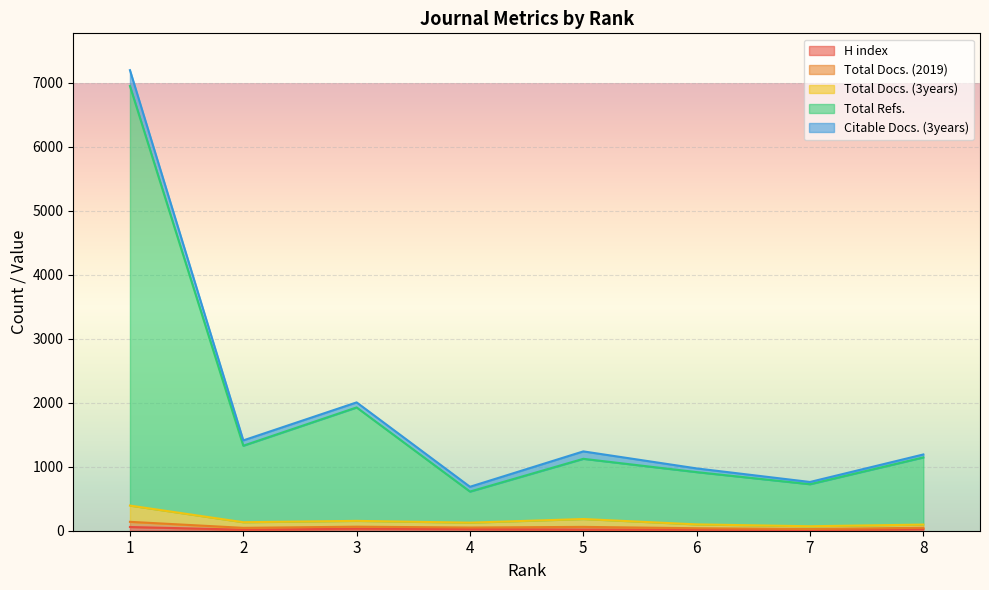

Which label corresponds to the smallest value in the chart?

7